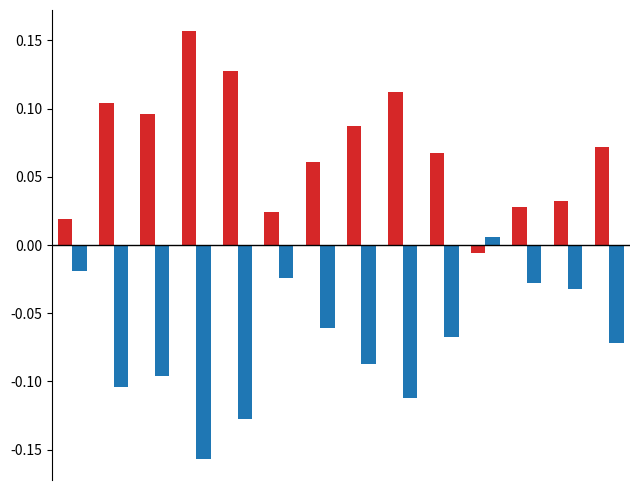

Reading right to left, what are all the values shown in this chart?

Oui %: 7.2	3.2	2.8	-0.6	6.8	11.2	8.7	6.1	2.5	12.8	15.7	9.6	10.4	1.9
Non %: -7.2	-3.2	-2.8	0.6	-6.8	-11.2	-8.7	-6.1	-2.5	-12.8	-15.7	-9.6	-10.4	-1.9